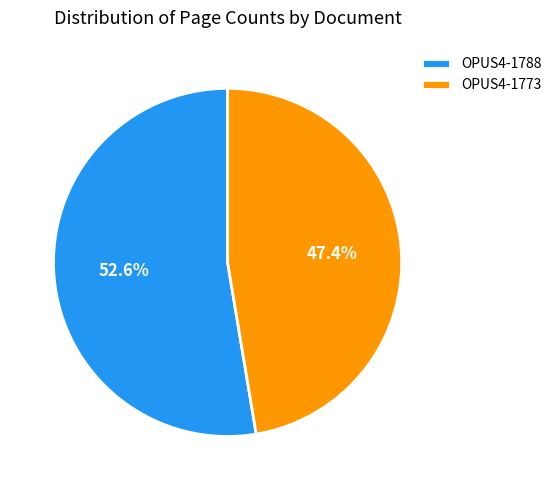

To the nearest percent, what percentage of the pie is OPUS4-1773?

47%